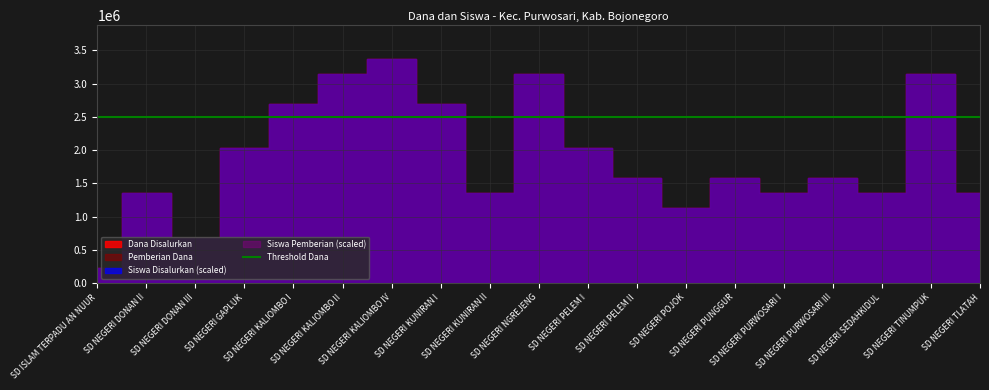

What is the difference between the Dana Disalurkan values at SD NEGERI KALIOMBO I and SD NEGERI SEDAHKIDUL?

1350000